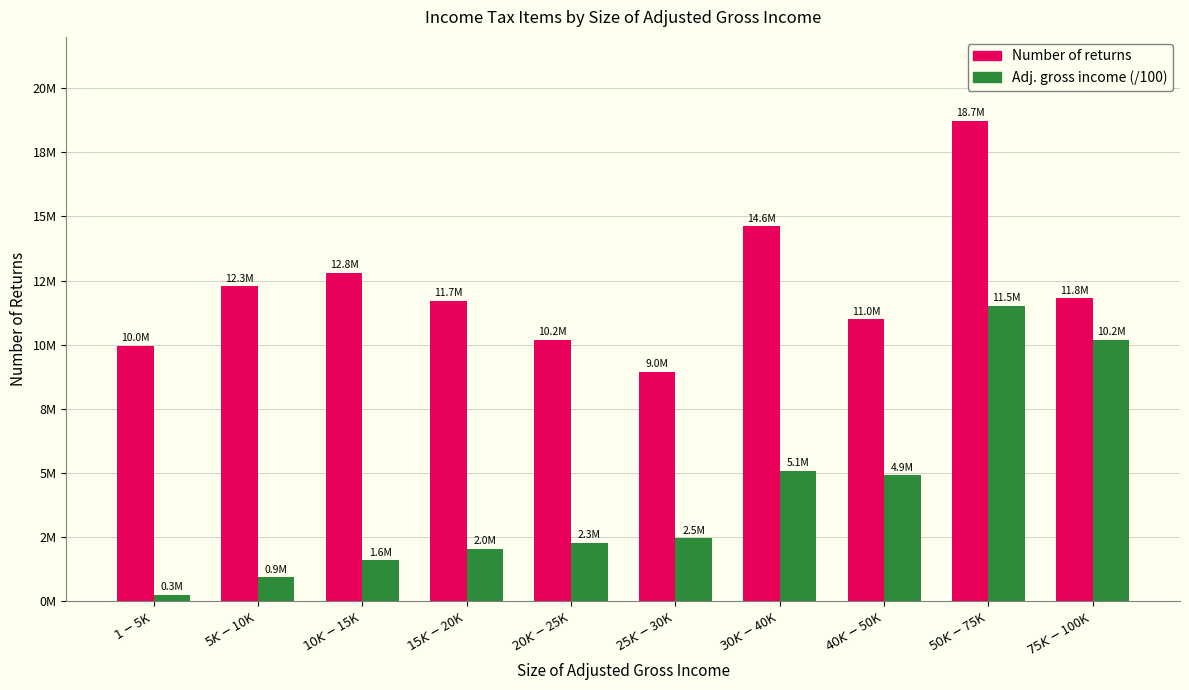

What are all the series names shown in the legend?

Number of returns, Adj. gross income (/100)